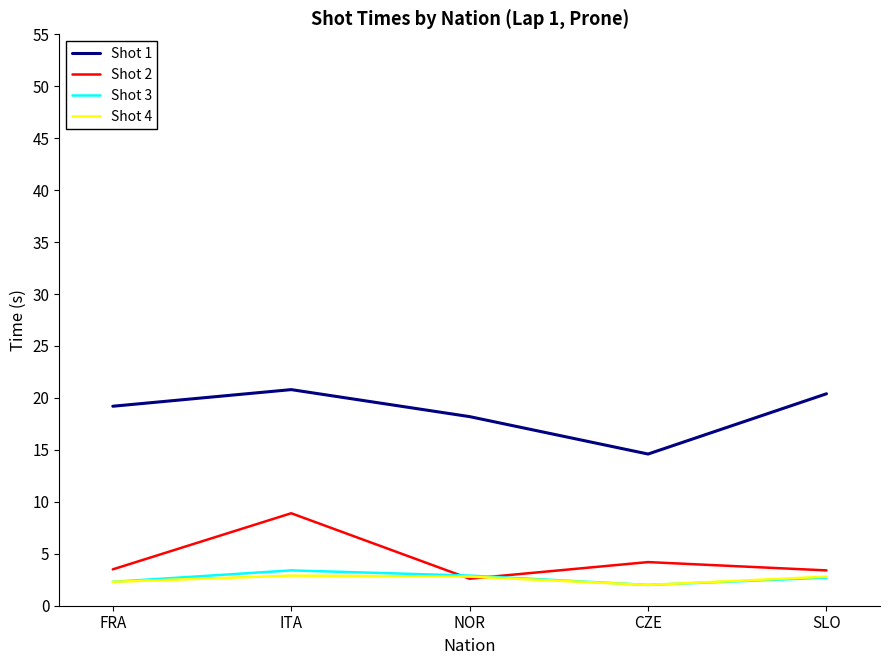

True or false: Shot 1 and Shot 4 intersect in this chart.

False